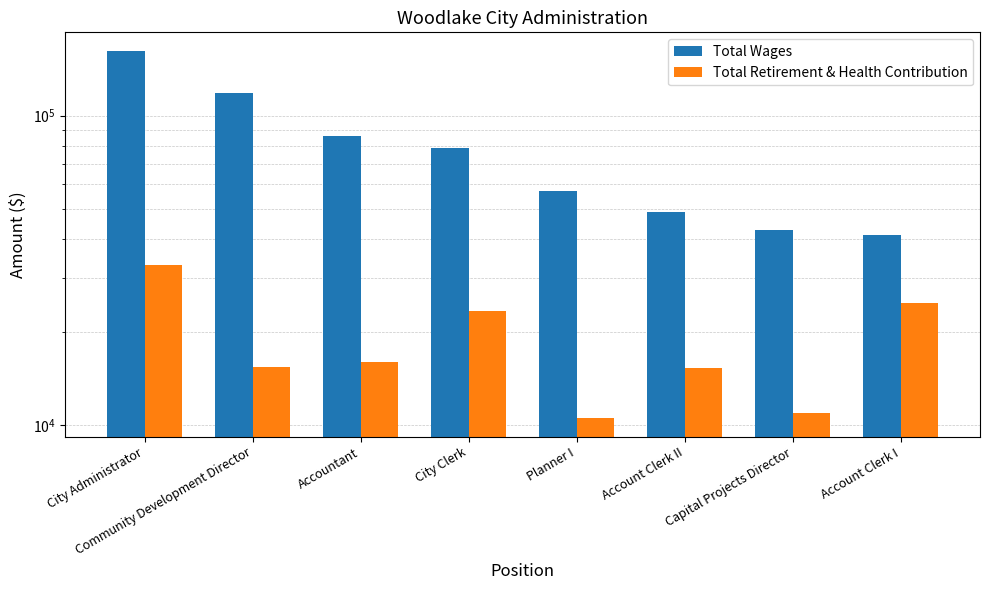

Which label corresponds to the smallest value in the chart?

Planner I